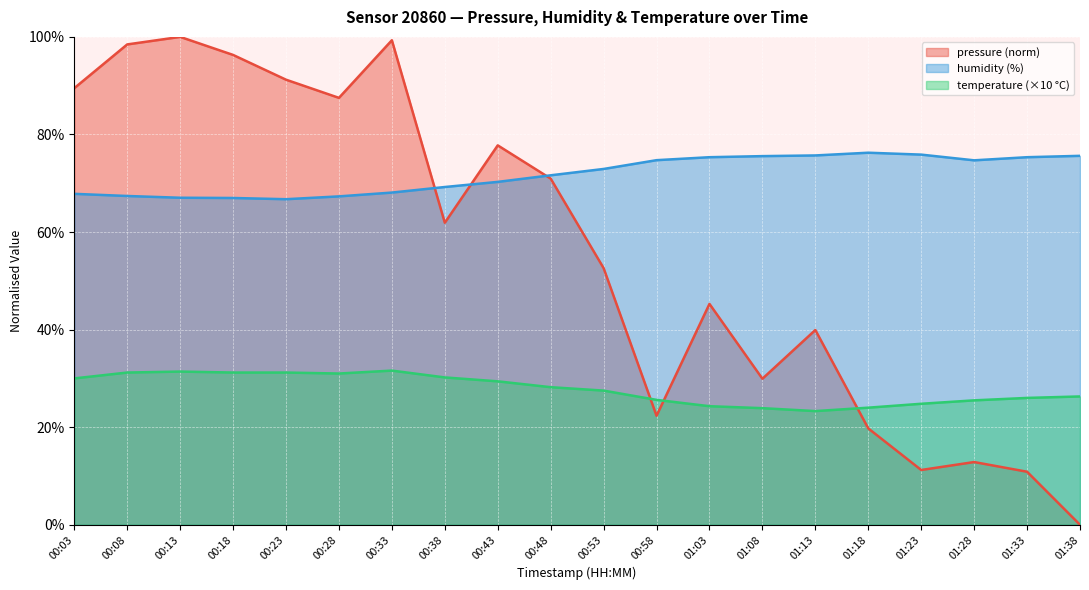

How many categories are shown in the chart?

20